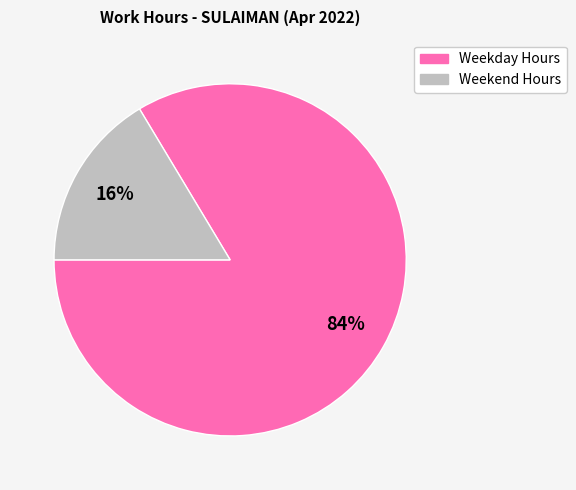

To the nearest percent, what is the average slice percentage?

50%